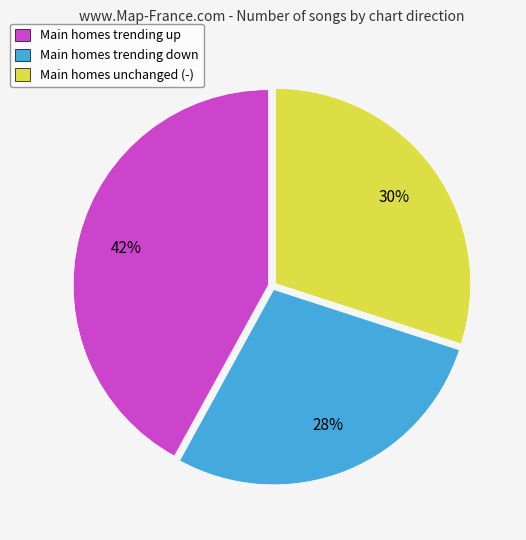

True or false: Main homes unchanged (-) accounts for 30% of the total.

True